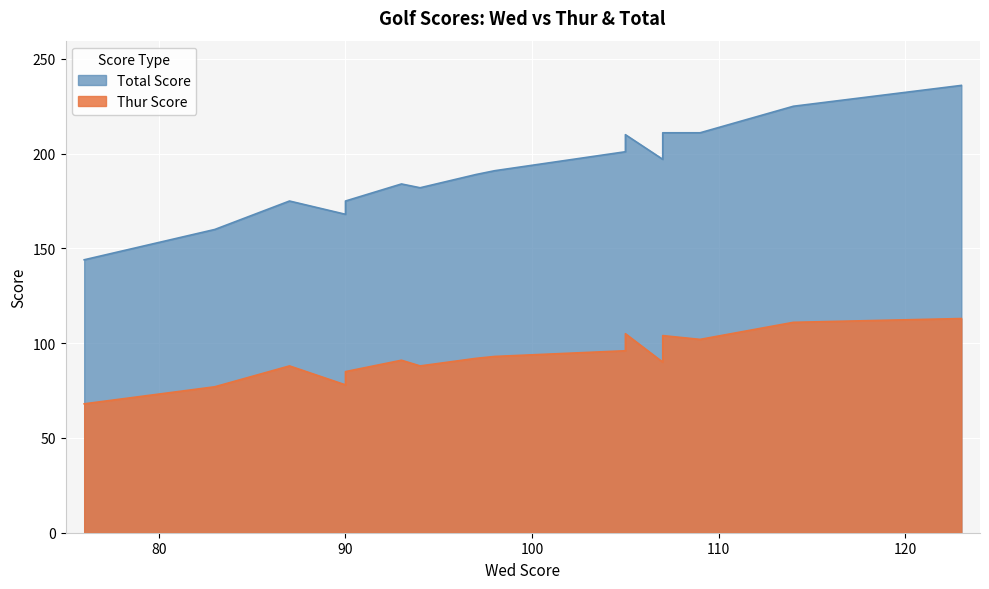

What is the difference between the second highest and second lowest values?

65